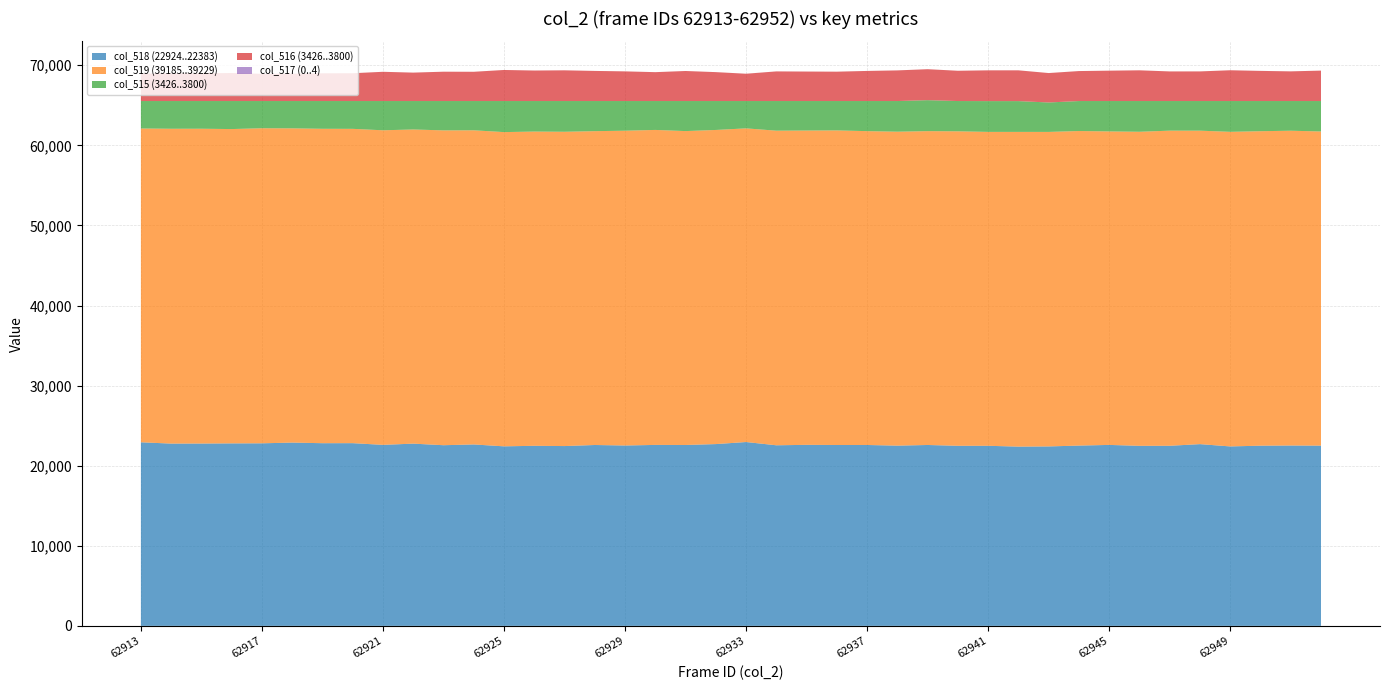

Reading right to left, extract all data points from this chart.

col_518 (22924..22383): 22506	22521	22500	22408	22694	22488	22482	22596	22512	22408	22383	22487	22486	22588	22505	22588	22586	22605	22550	22957	22700	22587	22596	22523	22586	22453	22486	22418	22654	22559	22756	22603	22815	22811	22886	22797	22788	22768	22761	22924
col_519 (39185..39229): 39229	39308	39268	39283	39141	39349	39216	39146	39279	39272	39299	39196	39268	39188	39203	39188	39282	39247	39284	39166	39224	39196	39332	39307	39188	39246	39238	39238	39227	39312	39229	39280	39248	39259	39240	39342	39247	39309	39313	39185
col_515 (3426..3800): 3800	3706	3767	3844	3700	3698	3837	3793	3744	3675	3844	3843	3781	3868	3827	3759	3667	3683	3701	3412	3611	3752	3607	3705	3761	3836	3811	3879	3654	3664	3550	3652	3472	3465	3409	3396	3500	3458	3461	3426
col_516 (3426..3800): 3800	3705	3763	3844	3700	3698	3837	3792	3743	3675	3843	3842	3781	3867	3826	3758	3667	3682	3701	3409	3610	3752	3606	3704	3761	3835	3810	3879	3654	3664	3549	3651	3472	3462	3409	3393	3500	3457	3461	3426
col_517 (0..4): 0	1	4	0	0	0	0	1	1	0	1	1	0	1	1	1	0	1	0	3	1	0	1	1	0	1	1	0	0	0	1	1	0	3	0	3	0	1	0	0